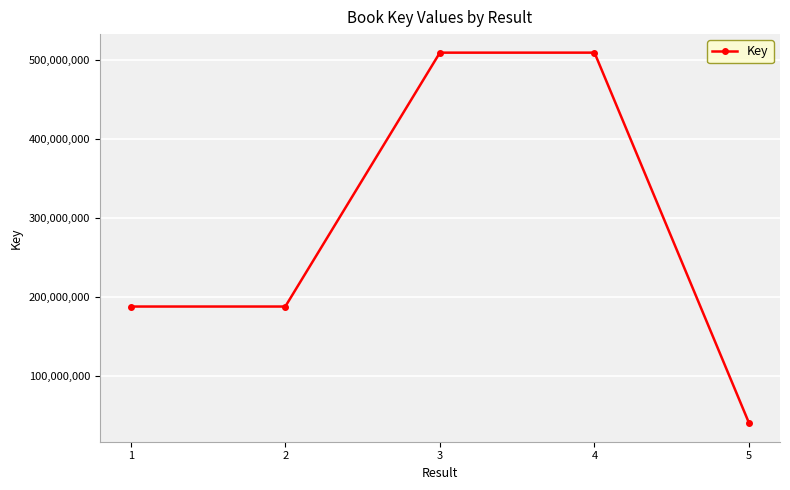

What is the approximate value at 2, to the nearest 10?

187845320